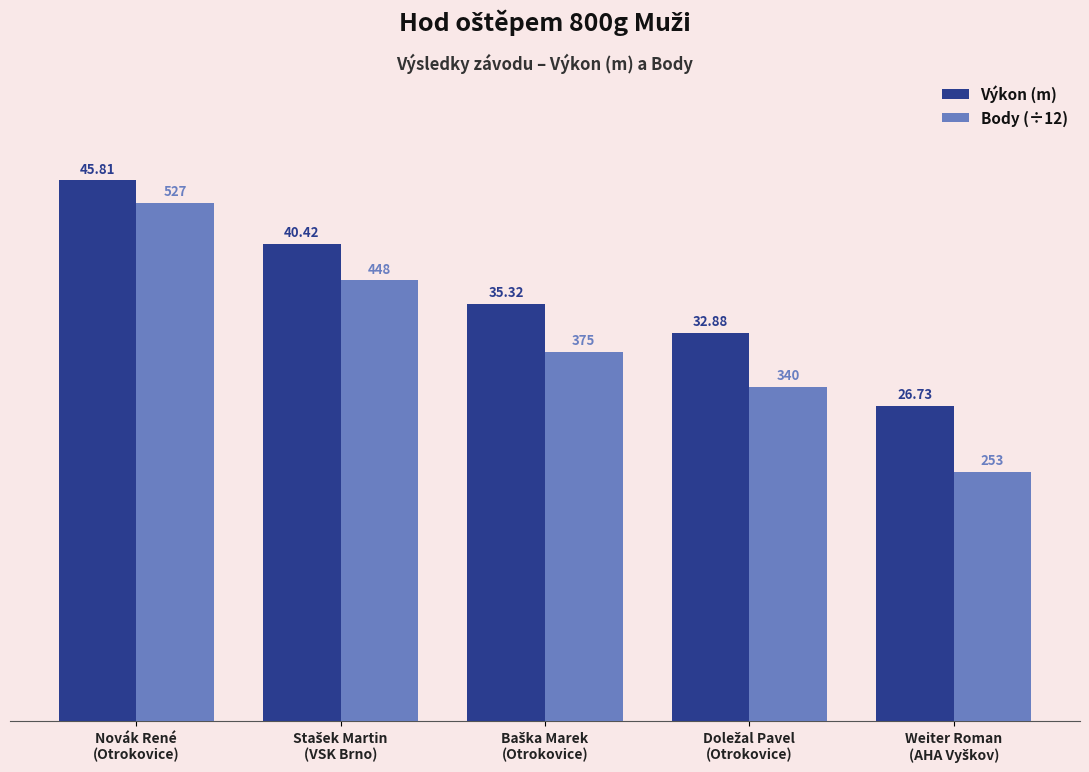

List the series in order of their peak value, highest first.

Výkon (m), Body (÷12)